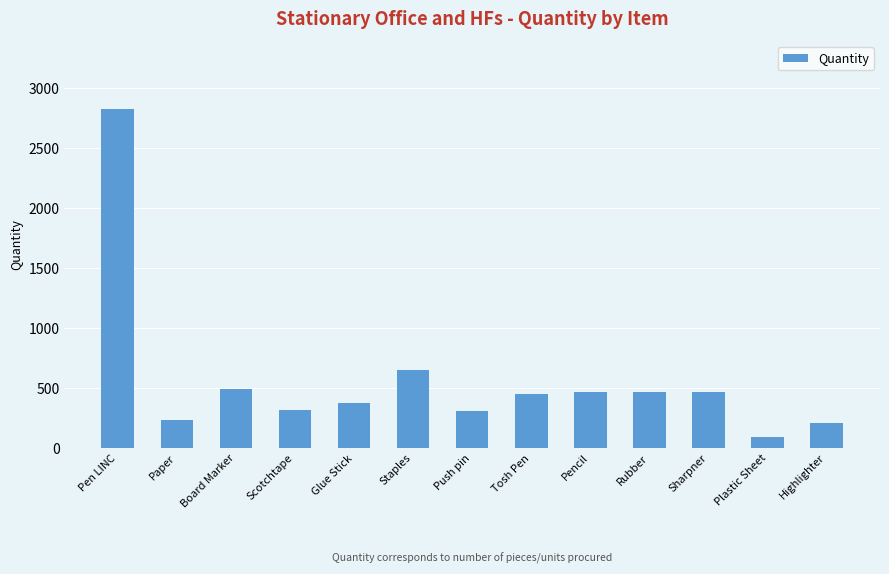

Which label corresponds to the largest value in the chart?

Pen LINC